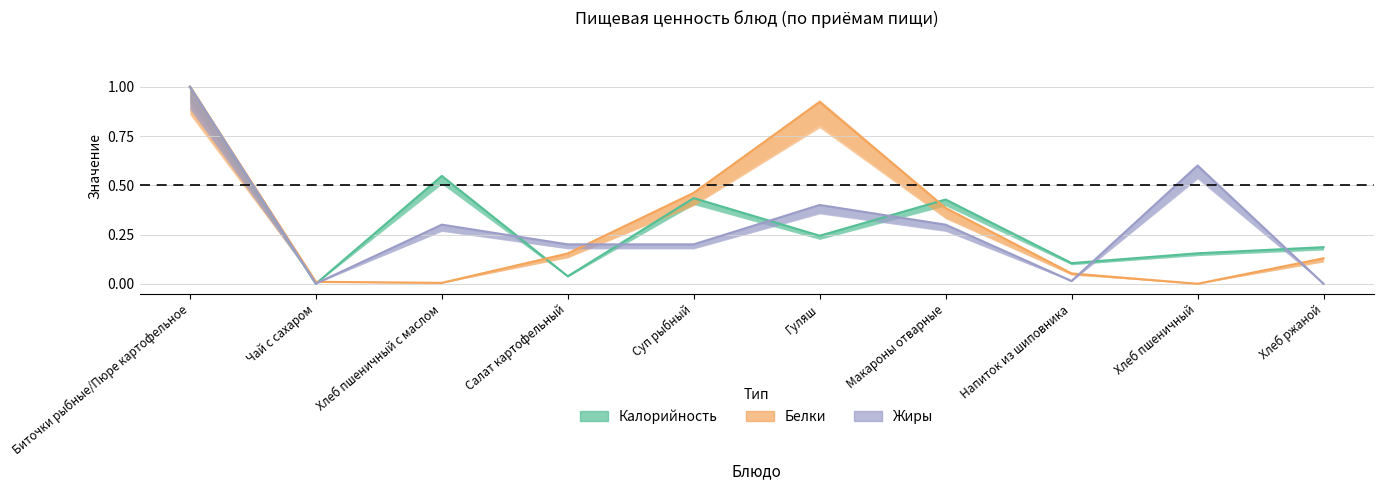

The value of Калорийность at Хлеб ржаной is 0.0. True or false?

False